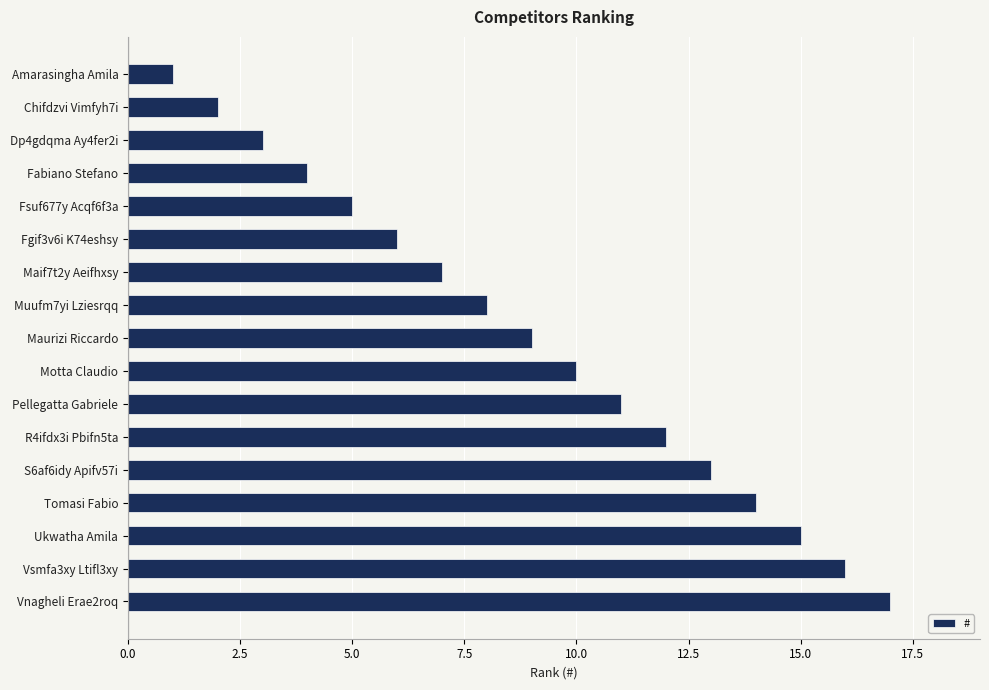

Which label corresponds to the largest value in the chart?

Vnagheli Erae2roq